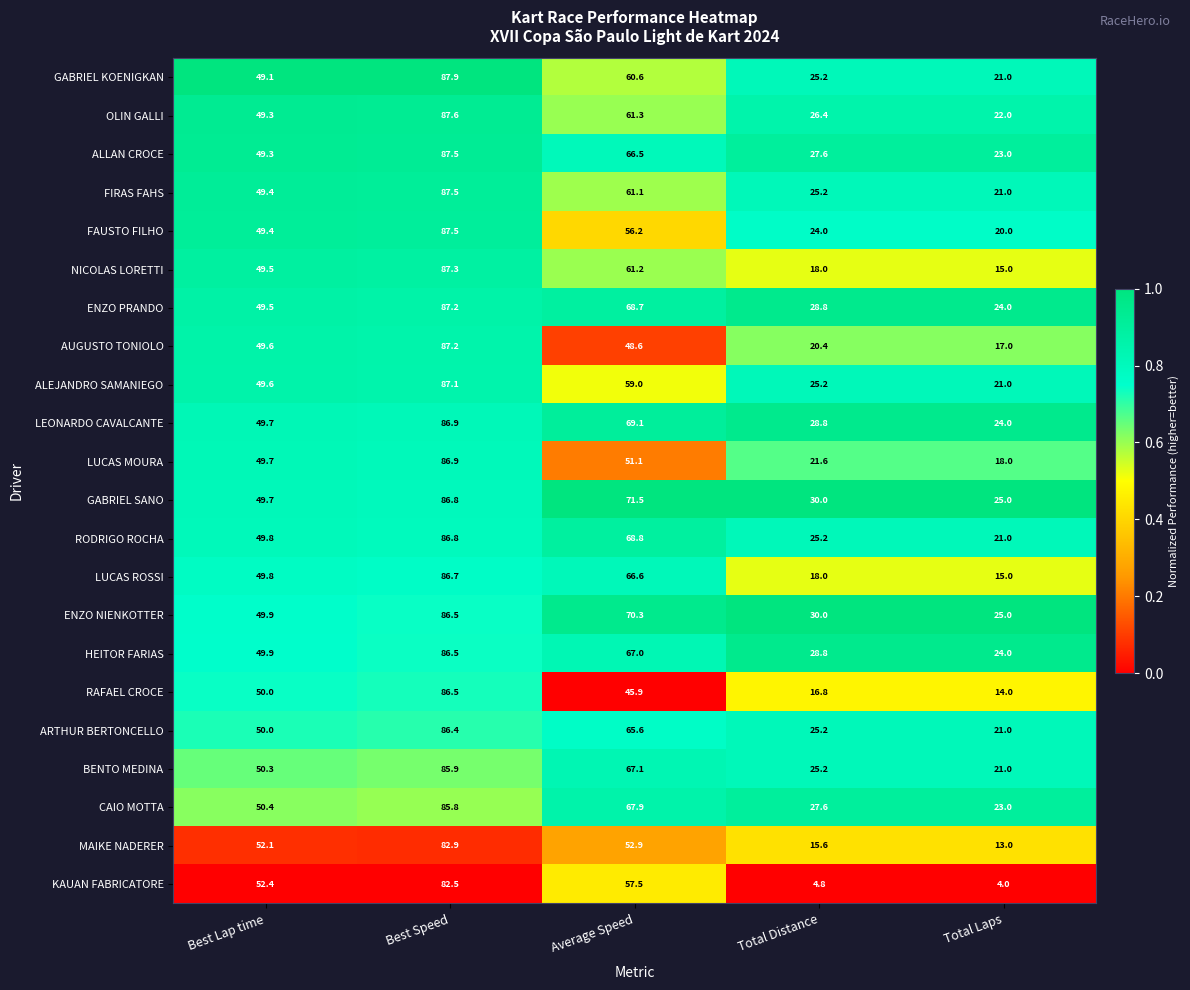

Is it true that AUGUSTO TONIOLO equals 49.6 at Best Lap time?

True